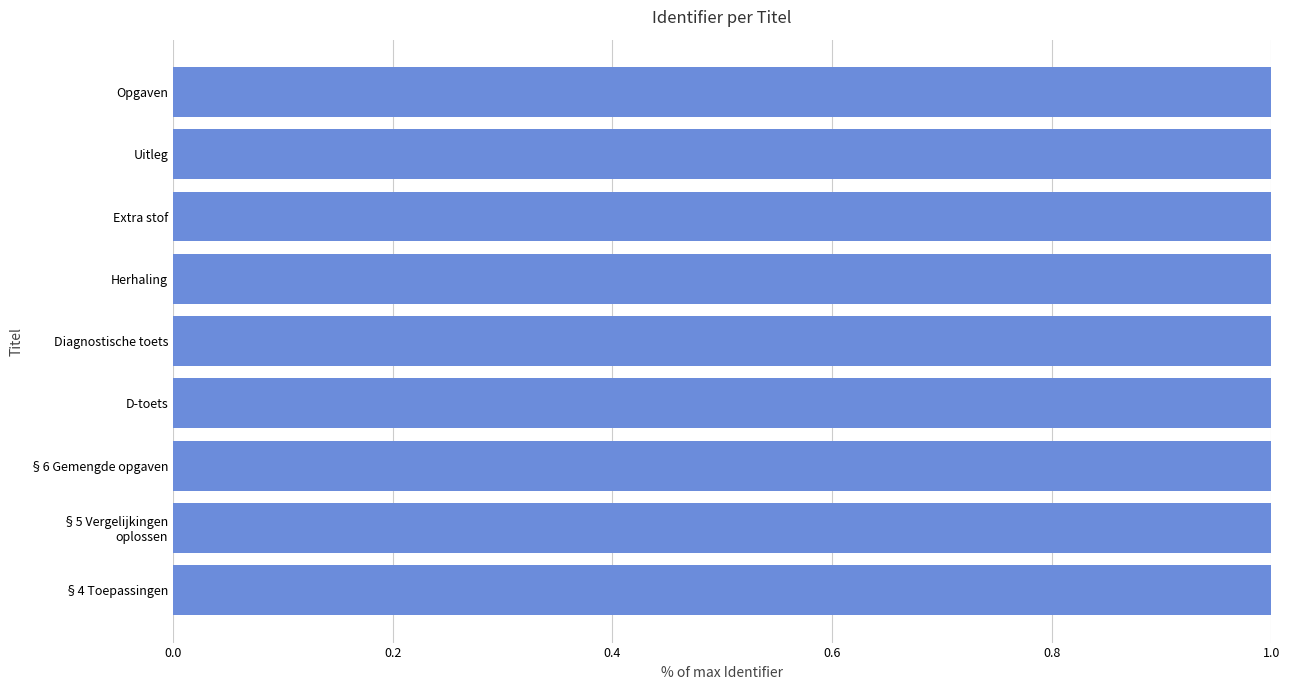

What is the greatest value displayed?

1.0